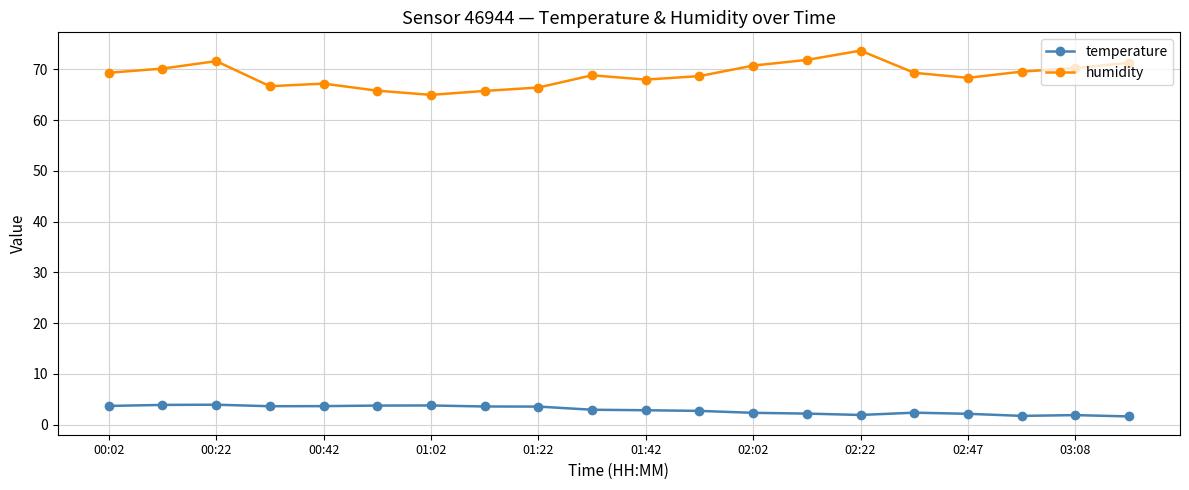

Which series has the widest spread of values?

humidity